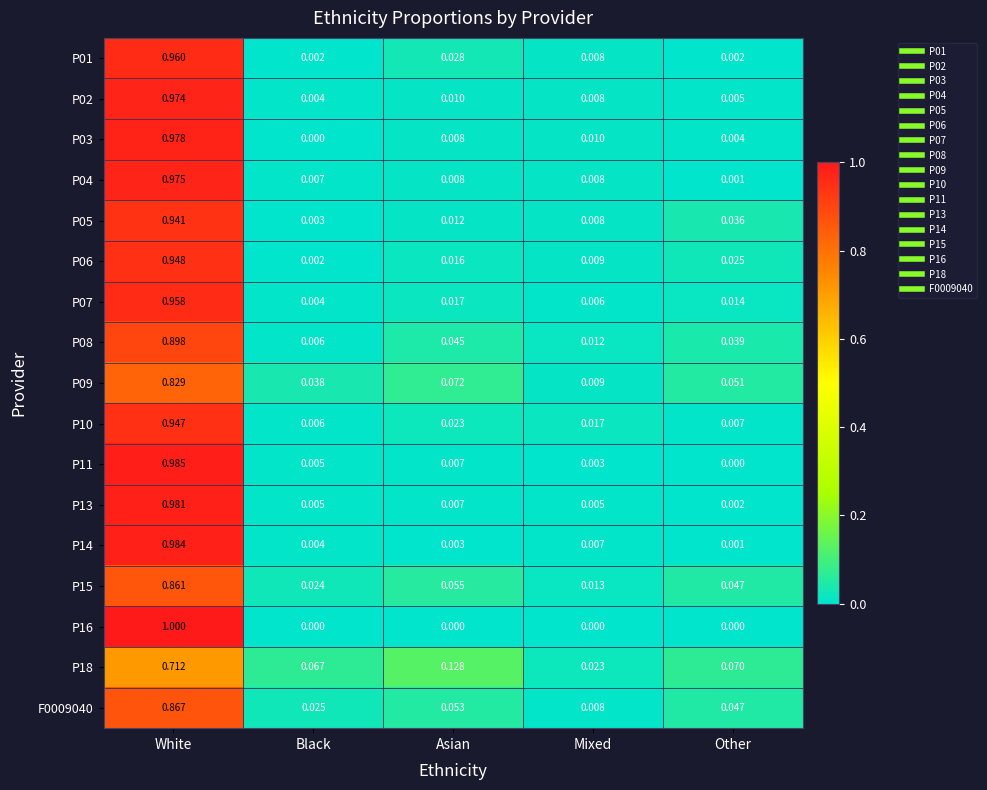

Rank the categories by P18 value from highest to lowest.

White, Asian, Other, Black, Mixed